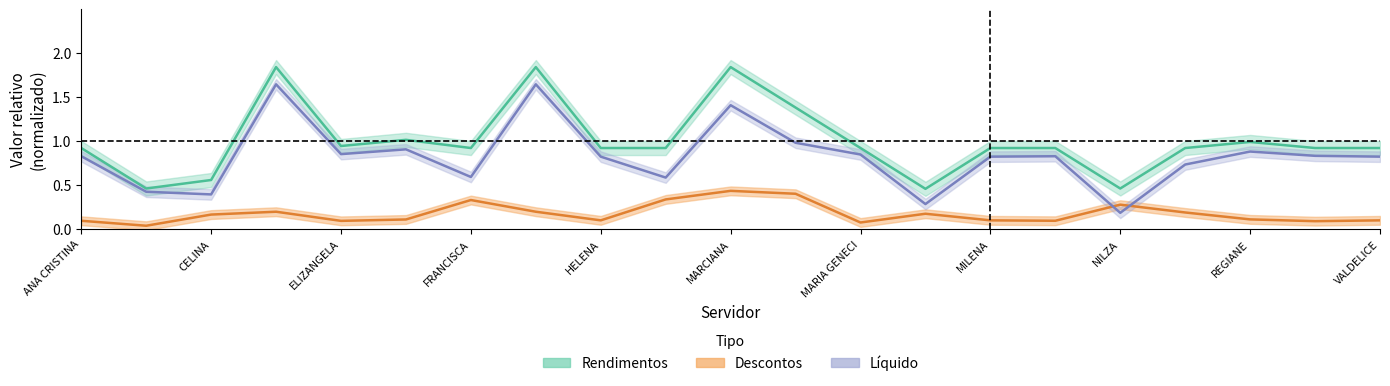

Is the value of Rendimentos at EDIRLEI greater than the value of Descontos at VALDELICE?

Yes